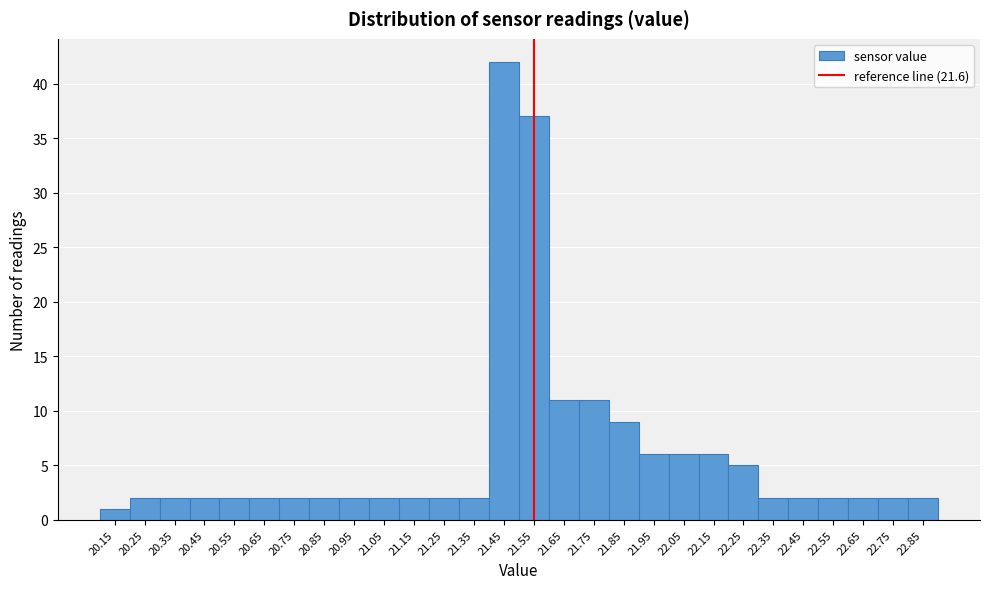

Reading left to right, list all the values displayed in this chart.

1	2	2	2	2	2	2	2	2	2	2	2	2	42	37	11	11	9	6	6	6	5	2	2	2	2	2	2